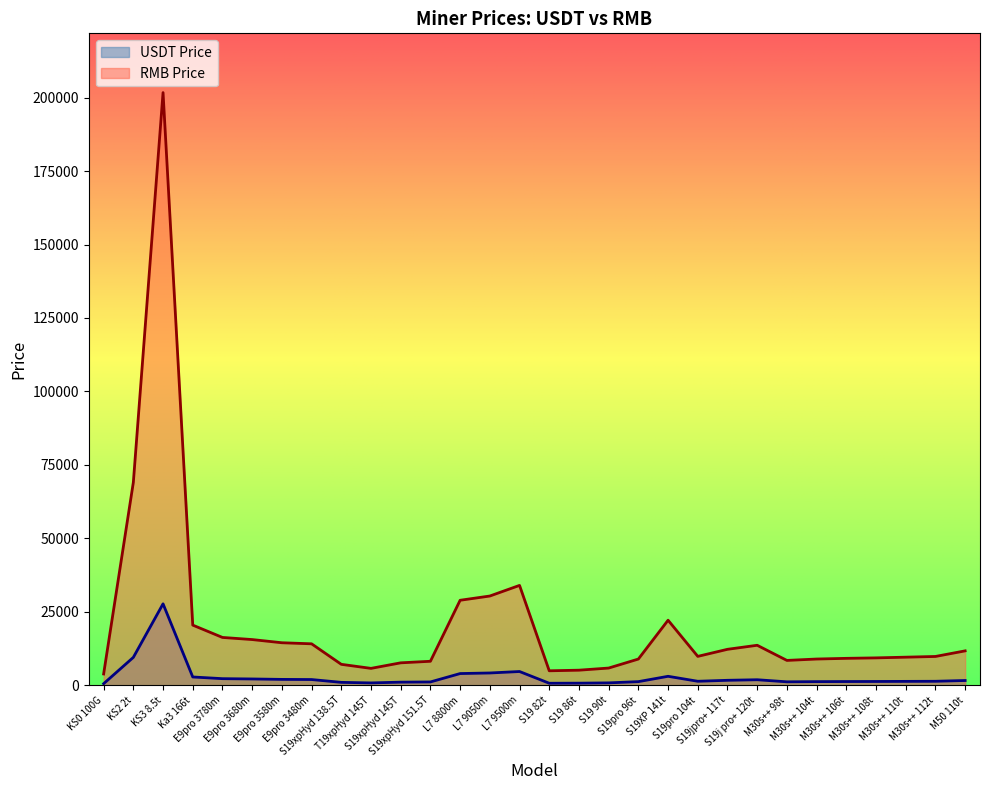

How many distinct data groups are displayed?

2